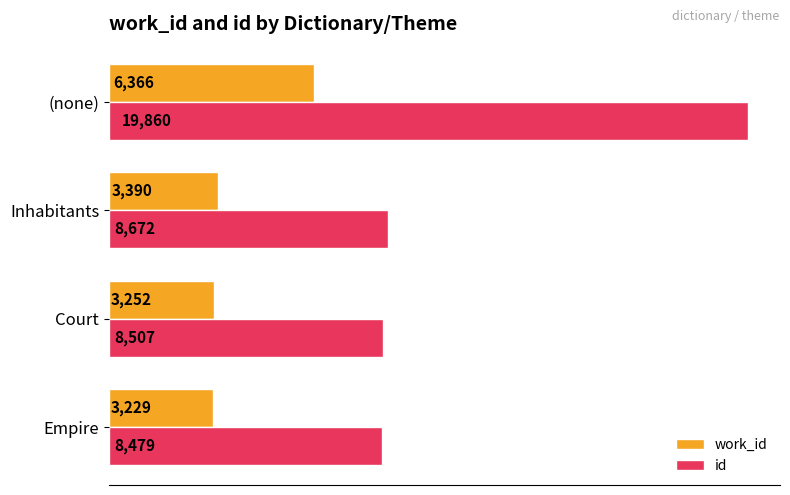

Which series has the largest total across all categories?

id